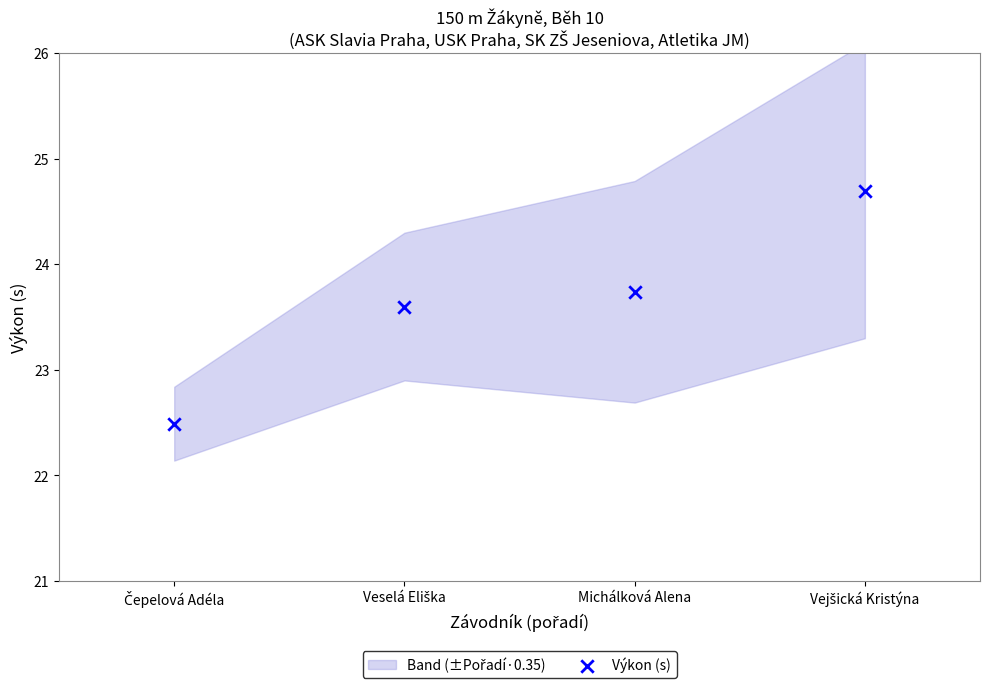

What Y value in the scatter plot is closest to 23?

22.5